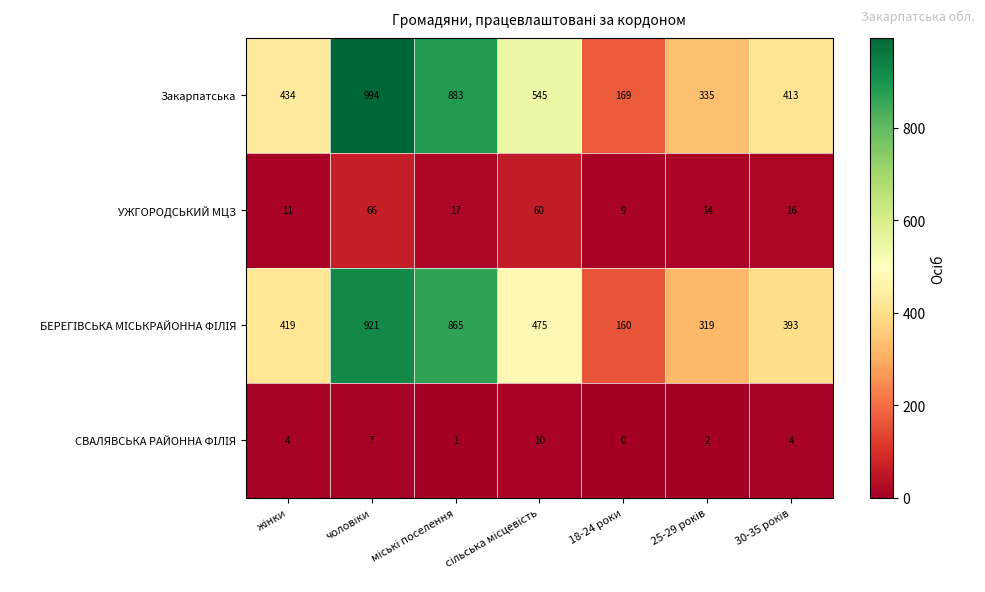

What is the greatest value displayed?

994